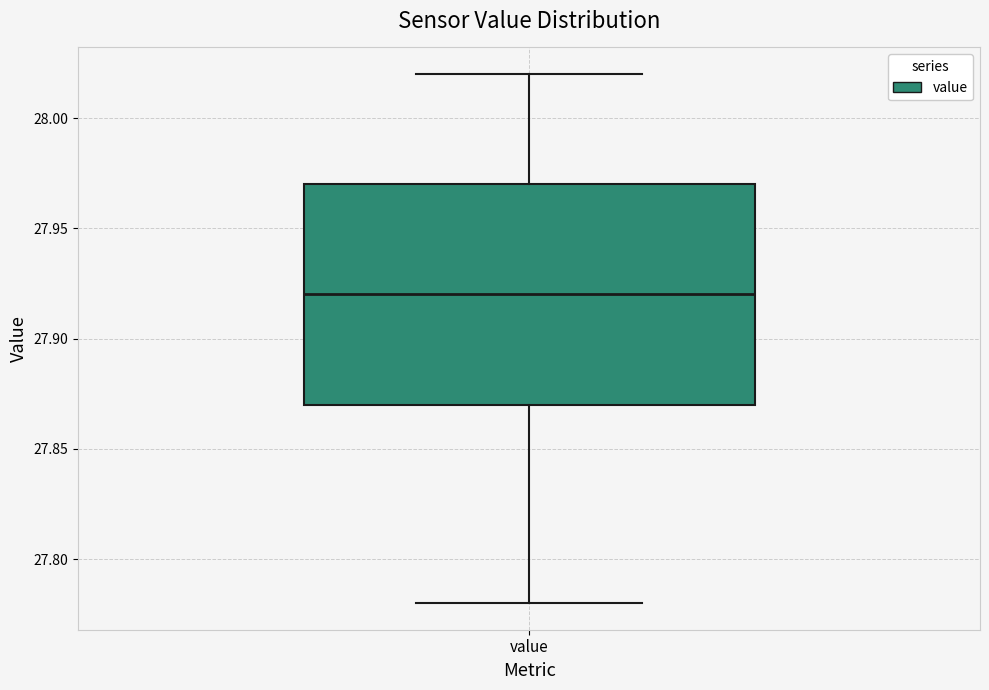

Read this box plot against the y-axis: the position of the median line, the range covered by the box, and the ends of both whiskers. The values are not printed on the chart, so give them approximately, as read against the axis.

median 27.92, box 27.87 to 27.97, whiskers 27.78 to 28.02